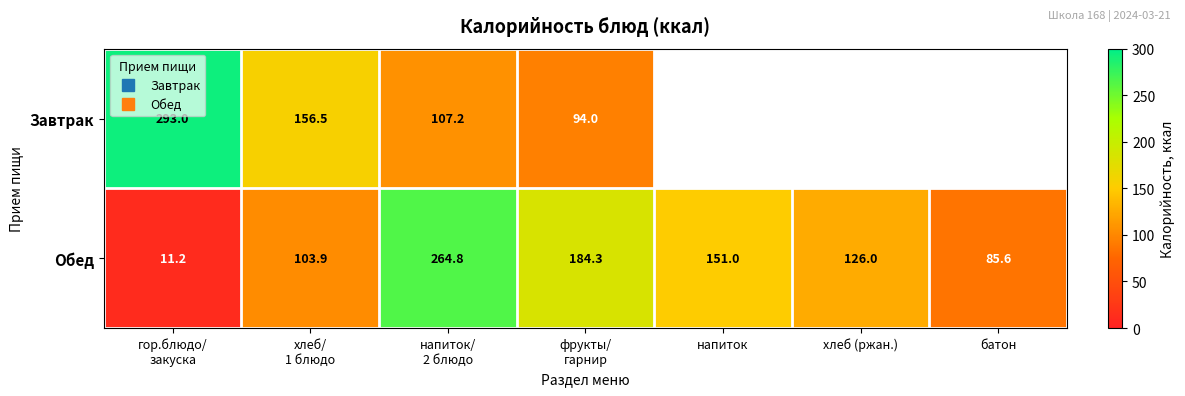

Which series changed the most between хлеб/ 1 блюдо and батон?

Обед